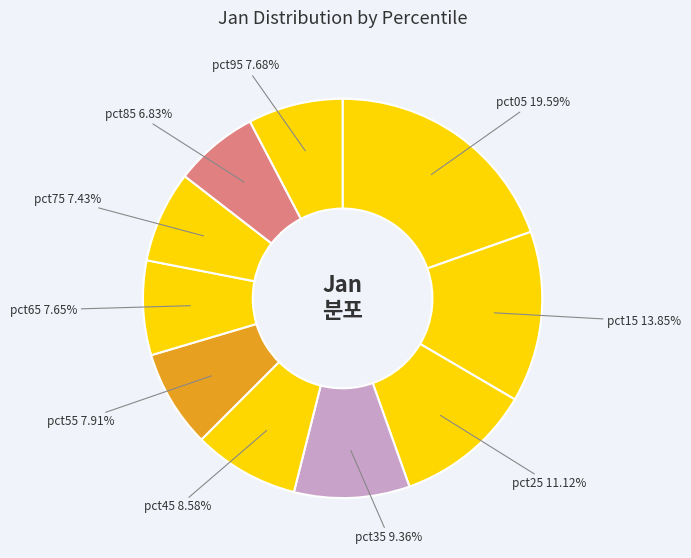

Rank the categories by value from highest to lowest.

pct05, pct15, pct25, pct35, pct45, pct55, pct95, pct65, pct75, pct85